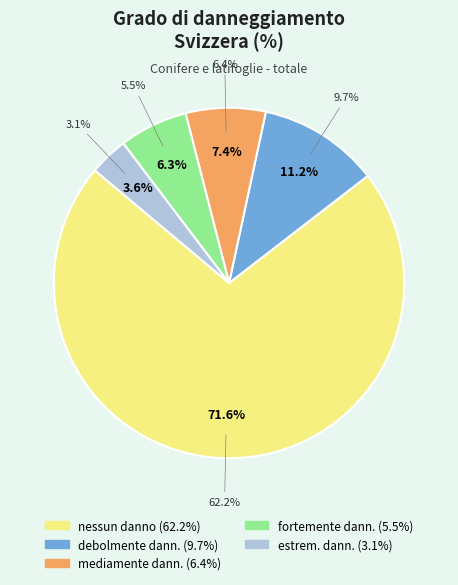

Is mediamente danneggiato the majority of the pie?

No